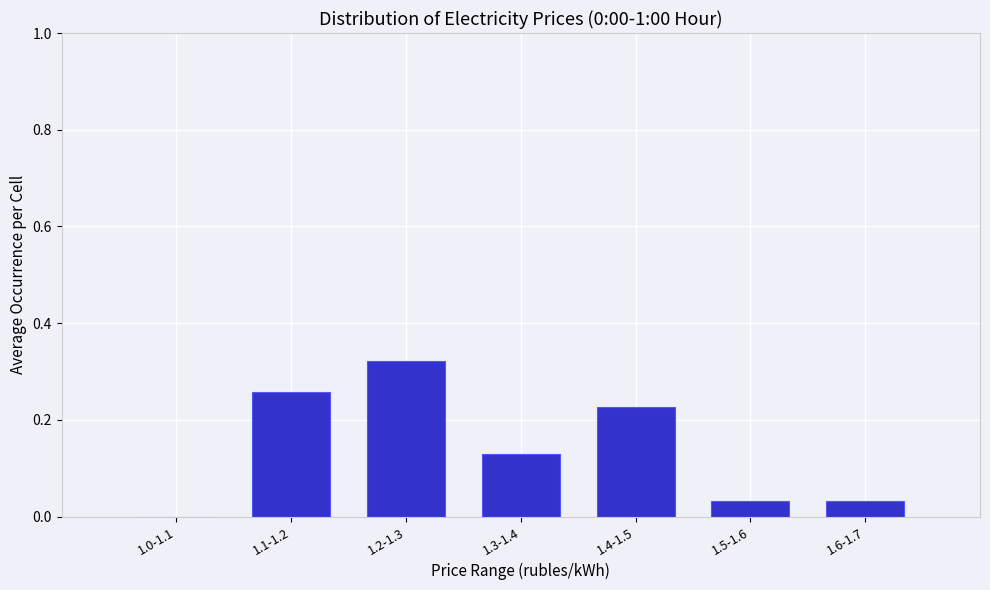

At which category does the chart reach its peak across all series?

1.2-1.3